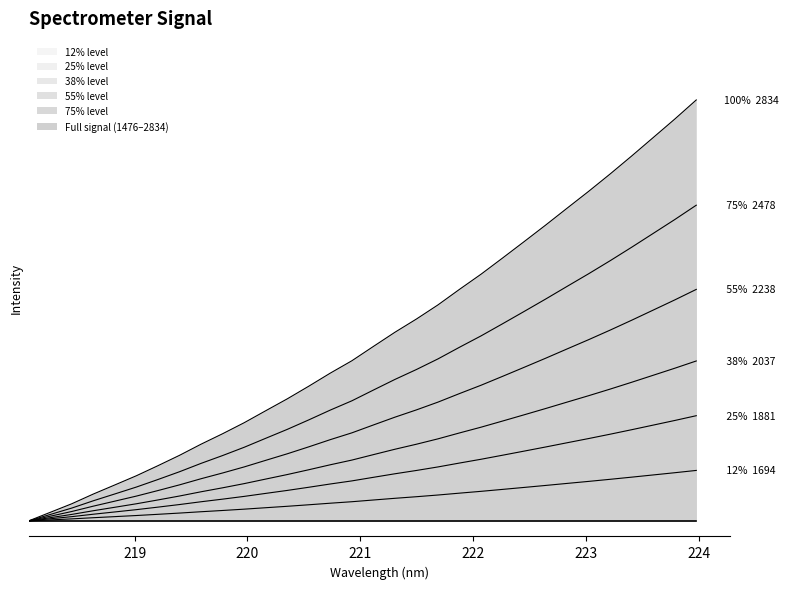

What is the label of the 29th point from the left?

223.408